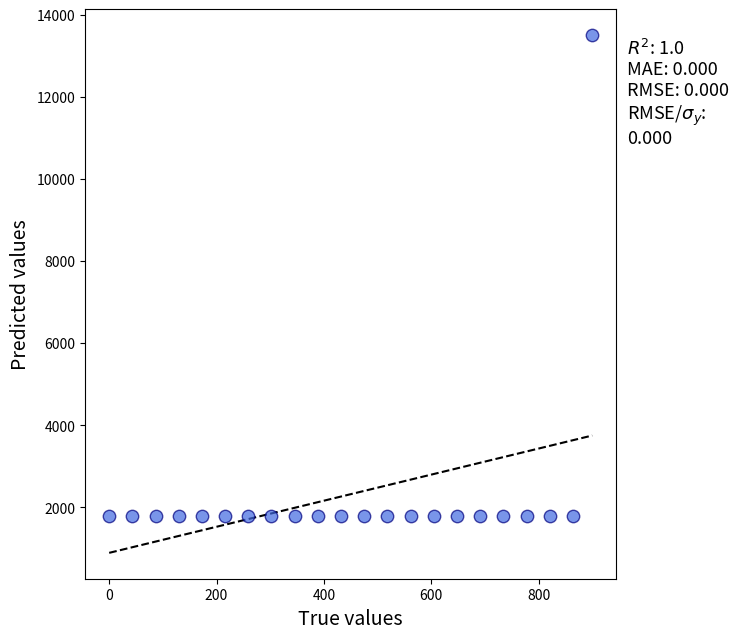

What is the range of X values (max minus min)?

900.0